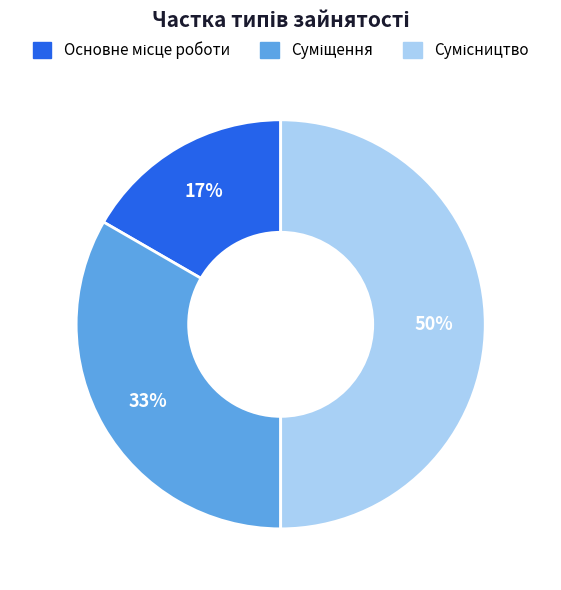

To the nearest percent, what is the difference between the largest and smallest slice percentages?

33%